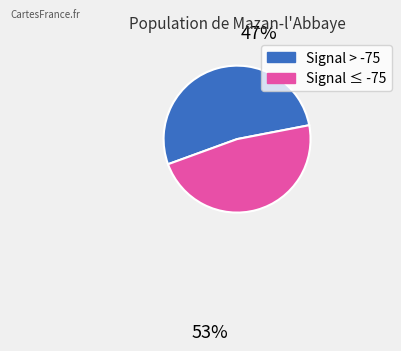

Does any single category account for the majority?

Yes